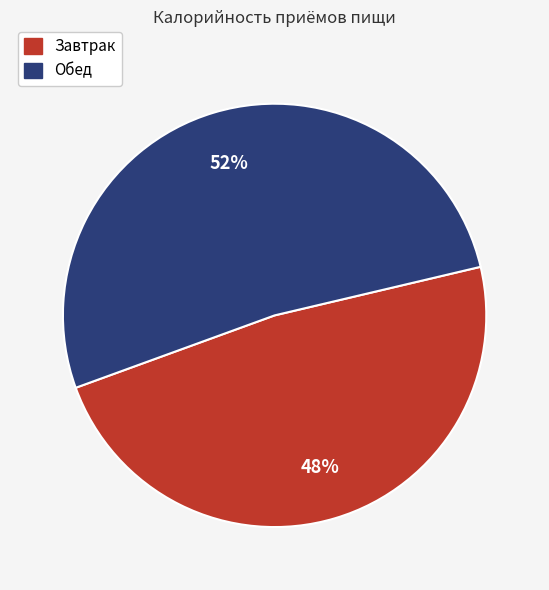

Combined, do Завтрак and Обед account for over 50%?

Yes